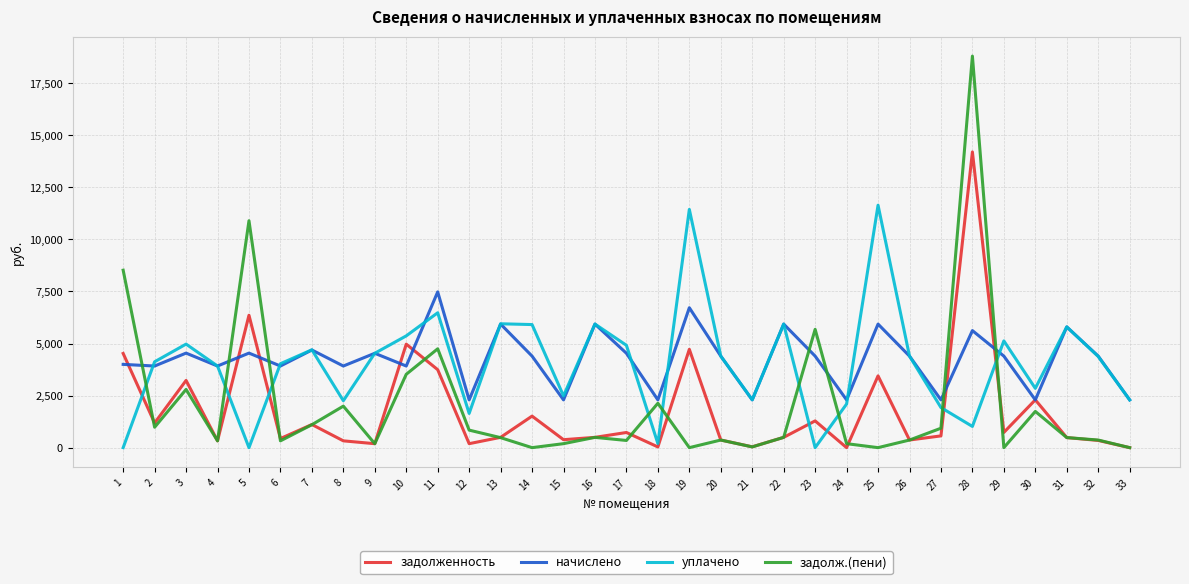

The value of задолж.(пени) at 18 is 2130.9. True or false?

True